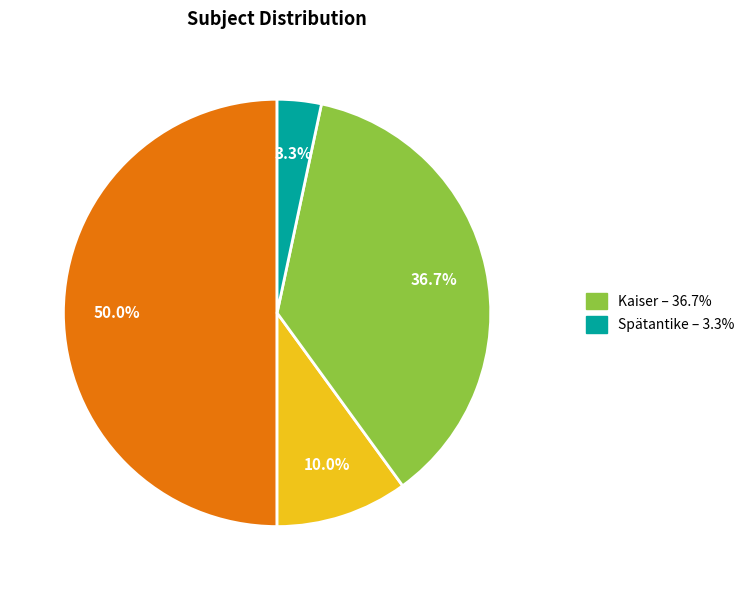

Rank the categories by value from lowest to highest.

Spätantike, Polen, Kaiser, Ungarn